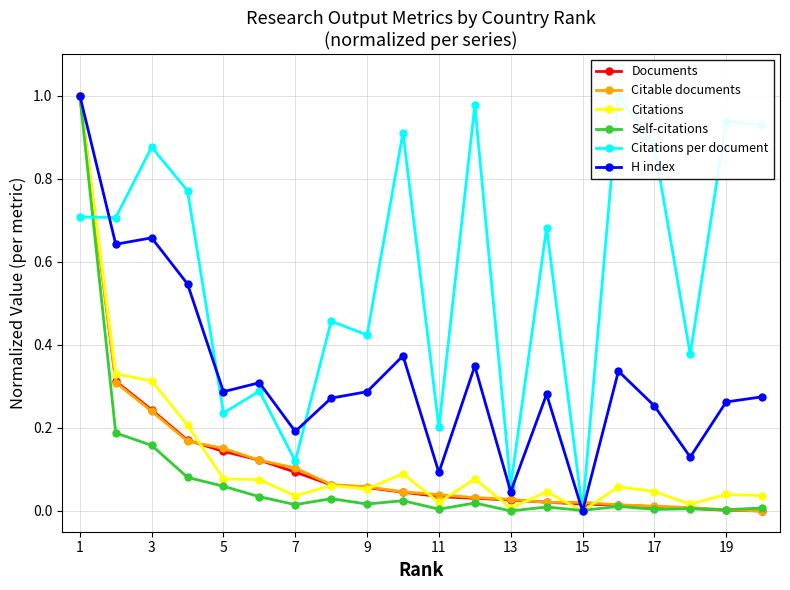

What is the difference between the maximum and minimum values in the Self-citations series?

1.0